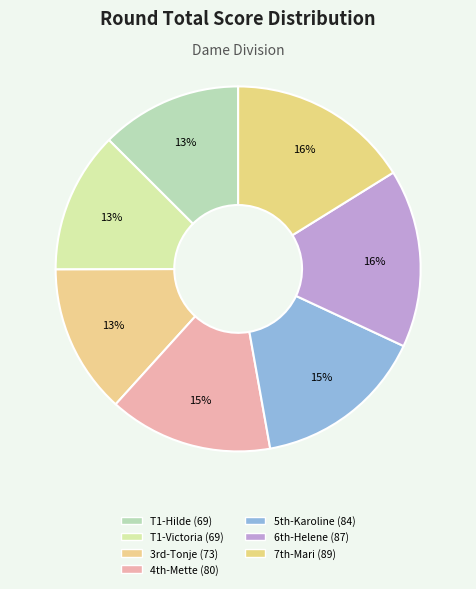

How many slices are in this pie chart?

7